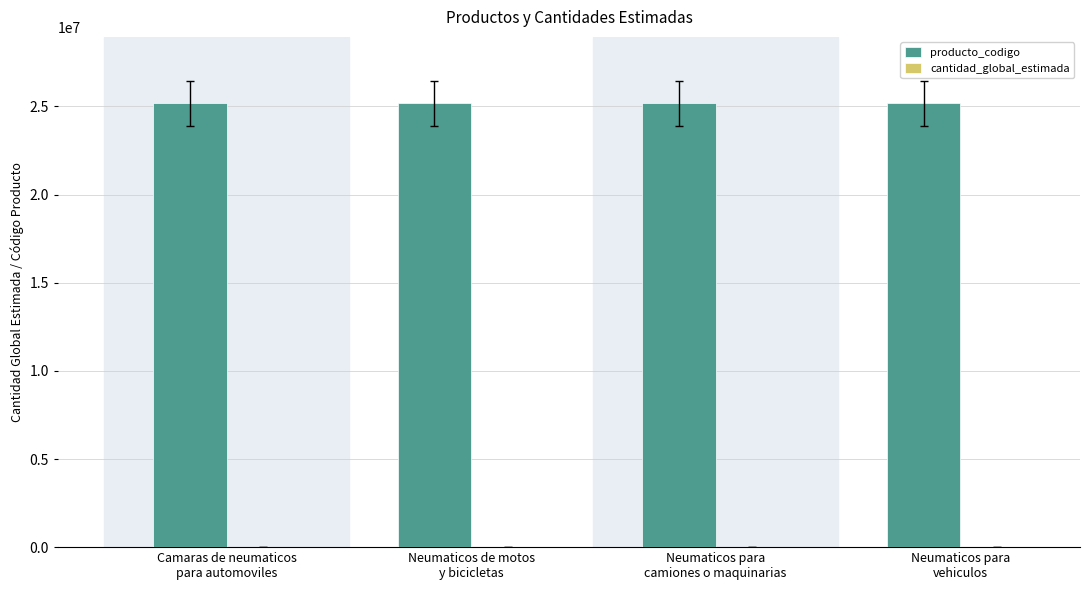

How many categories are shown in the chart?

4